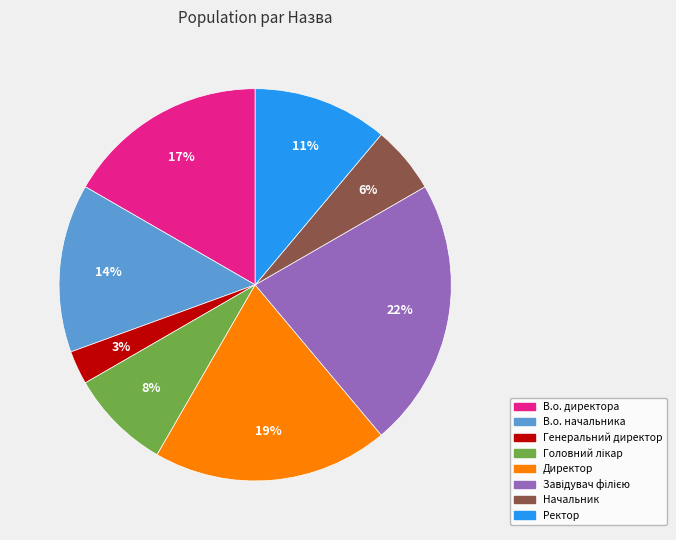

Which slice is the smallest?

Генеральний директор